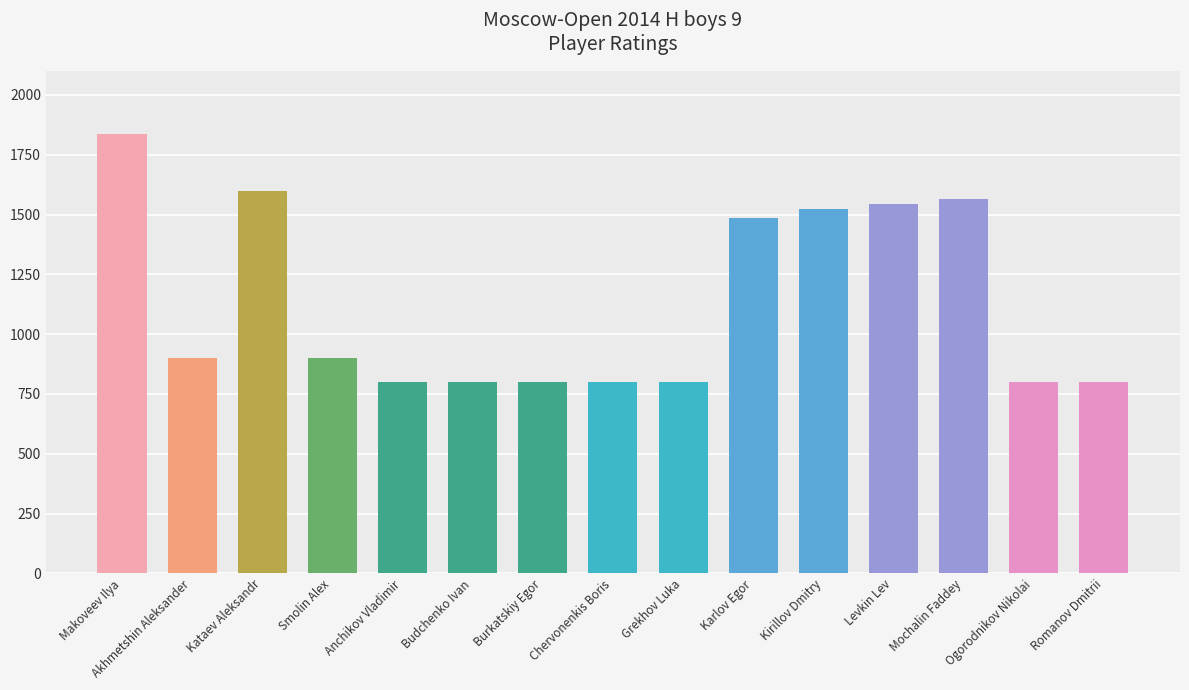

The value at Makoveev Ilya is 2744. True or false?

False